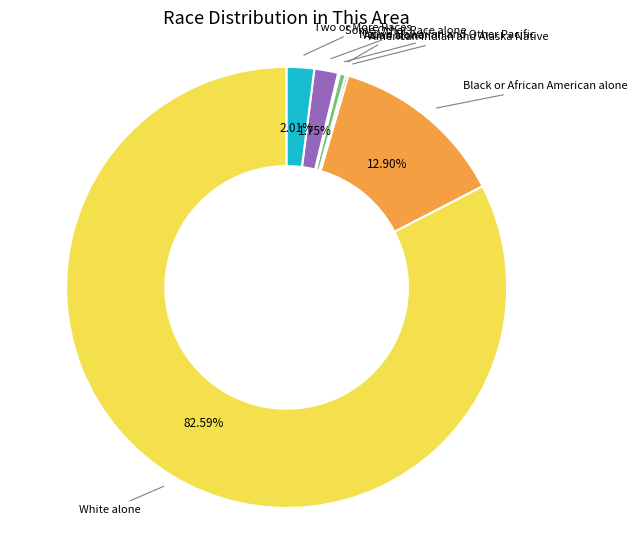

Is there any slice that represents more than half of the pie?

Yes